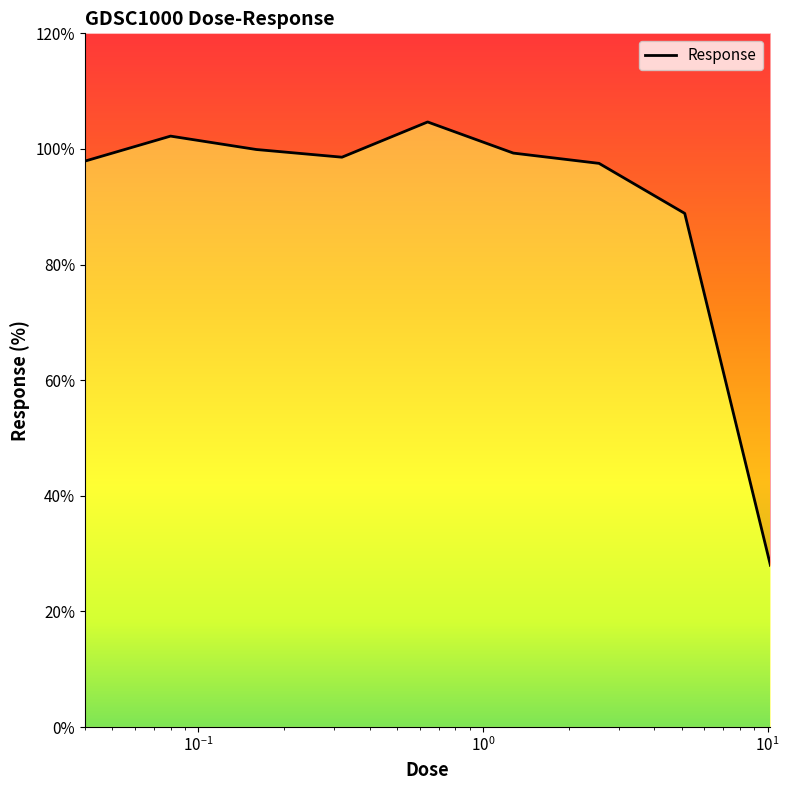

Is it true that the value at $\mathdefault{10^{-1}}$ is 99.9?

True